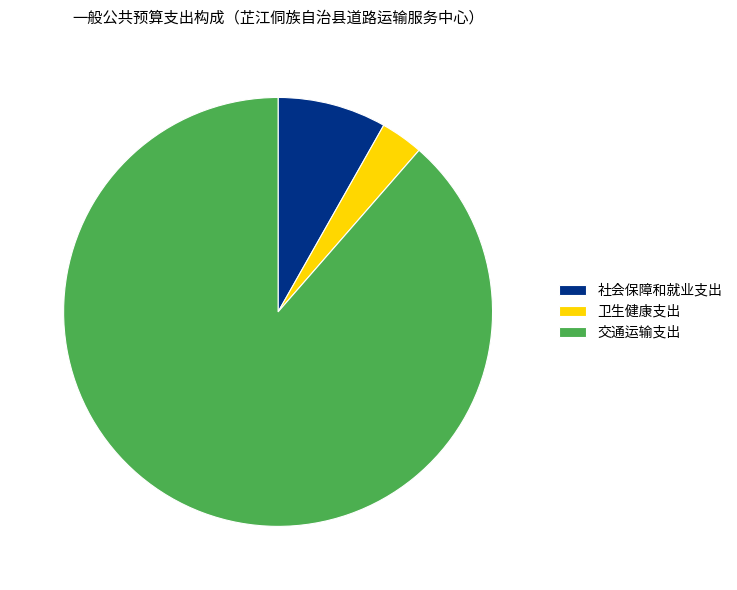

Do 社会保障和就业支出 and 交通运输支出 together represent more than half of the pie?

Yes